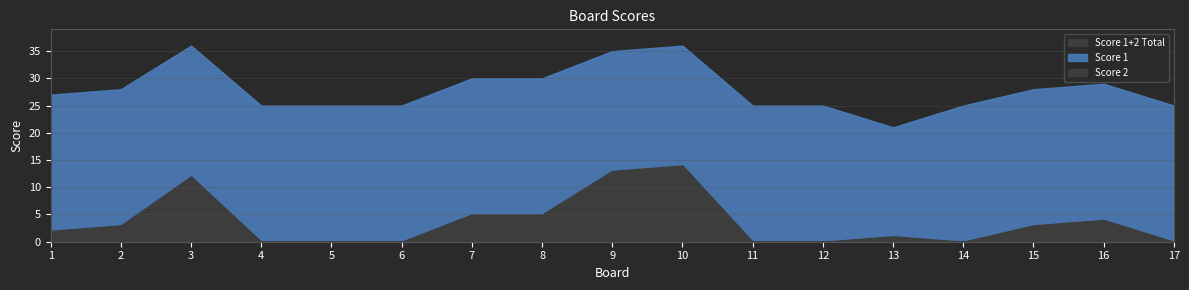

Which category has the lowest value in the Score 1 series?

13